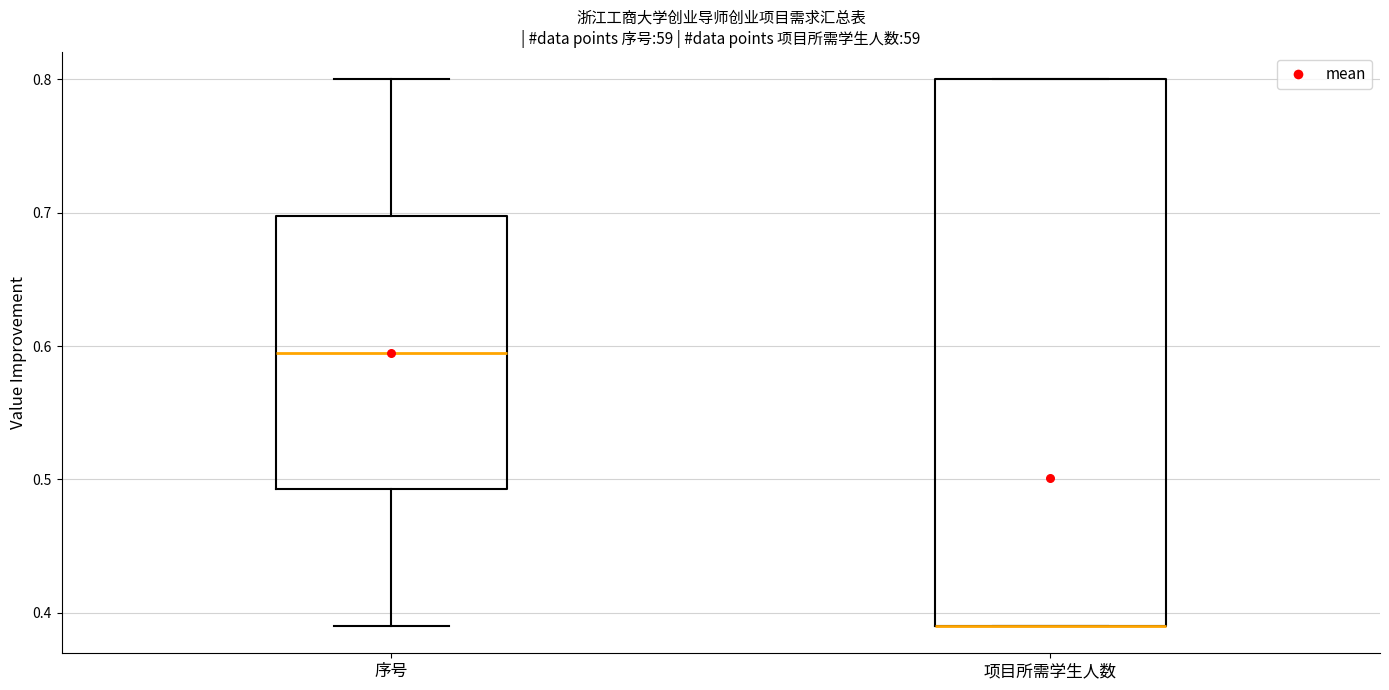

Reading left to right, transcribe this box plot: for each box, give where its median line is, the range the box spans, and where its two whiskers end, as read against the y-axis. The values are not printed on the chart, so give them approximately, as read against the axis.

序号: median 0.60, box 0.49 to 0.70, whiskers 0.39 to 0.80
项目所需学生人数: median 0.39 (drawn on the box's lower edge), box 0.39 to 0.80, whiskers 0.39 to 0.80